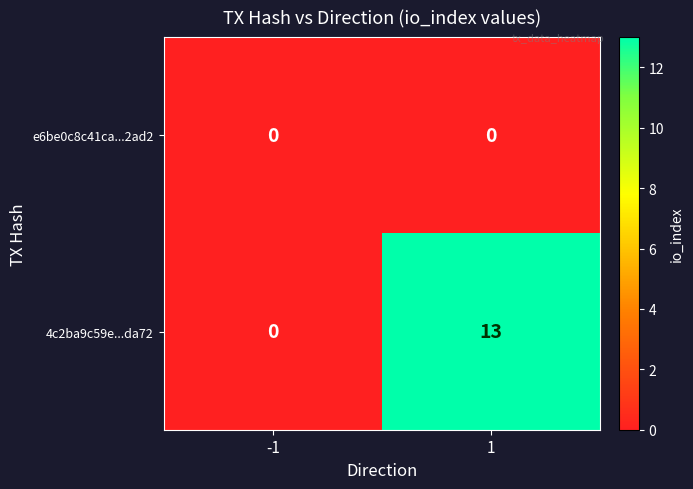

Reading left to right, extract all data points from this chart.

e6be0c8c41ca...2ad2: 0	0
4c2ba9c59e...da72: 0	13